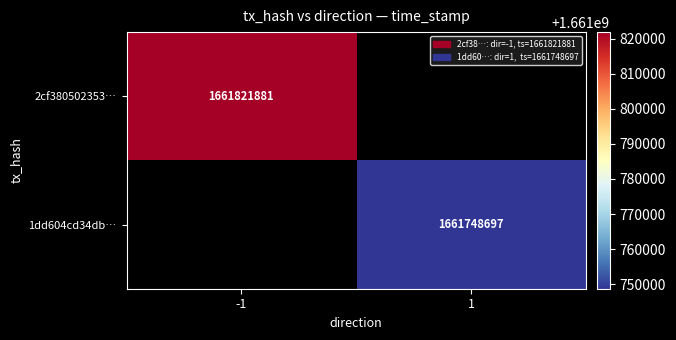

Is it true that 1dd604cd34db… equals 2486542146.9 at 1?

False